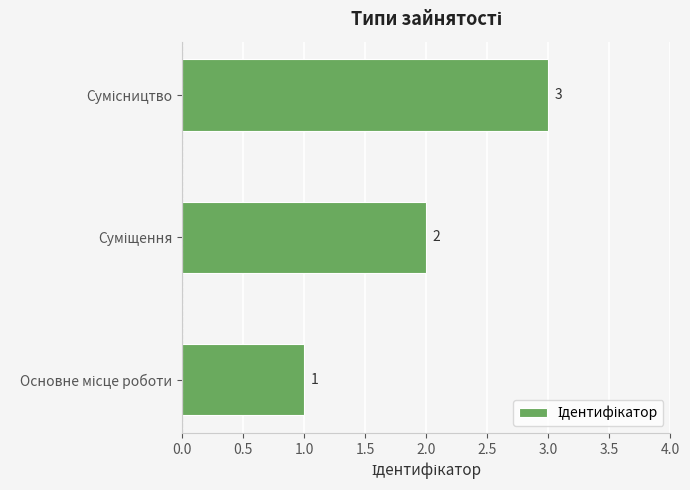

What is the difference between the maximum and minimum values?

2